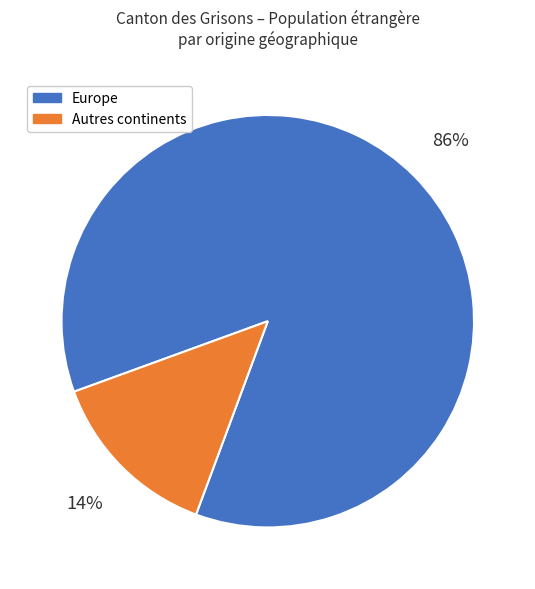

True or false: Autres continents accounts for 1% of the total.

False